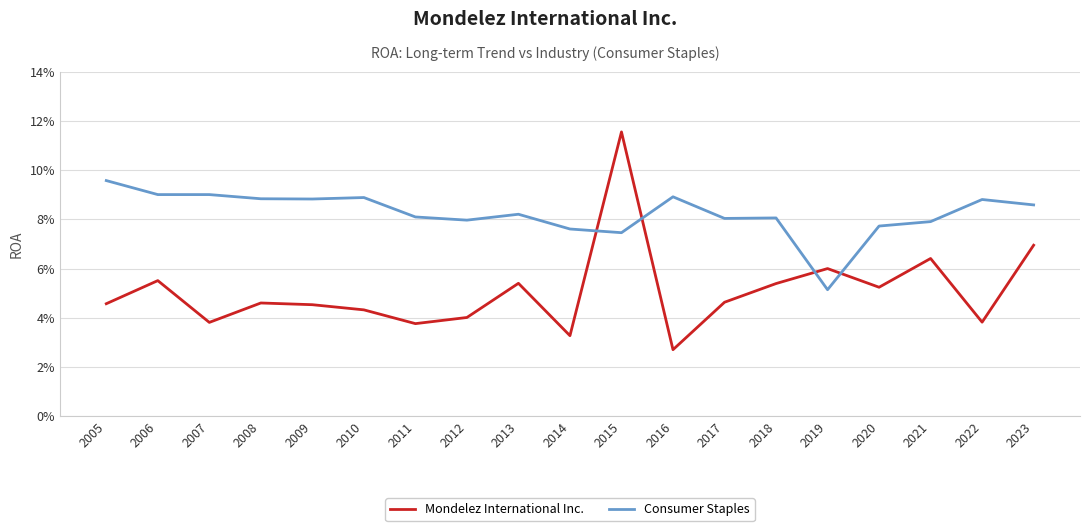

What are all the series names shown in the legend?

Mondelez International Inc., Consumer Staples